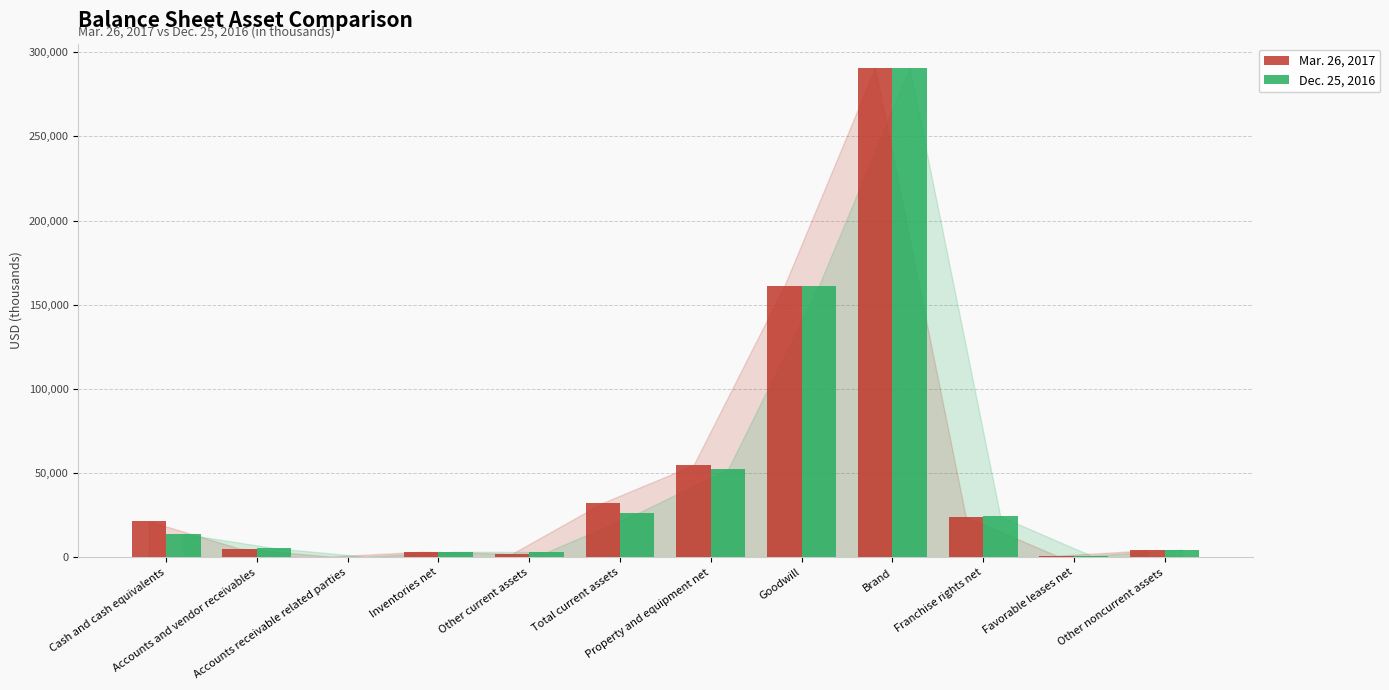

What is the average value of the Mar. 26, 2017 series?

50001